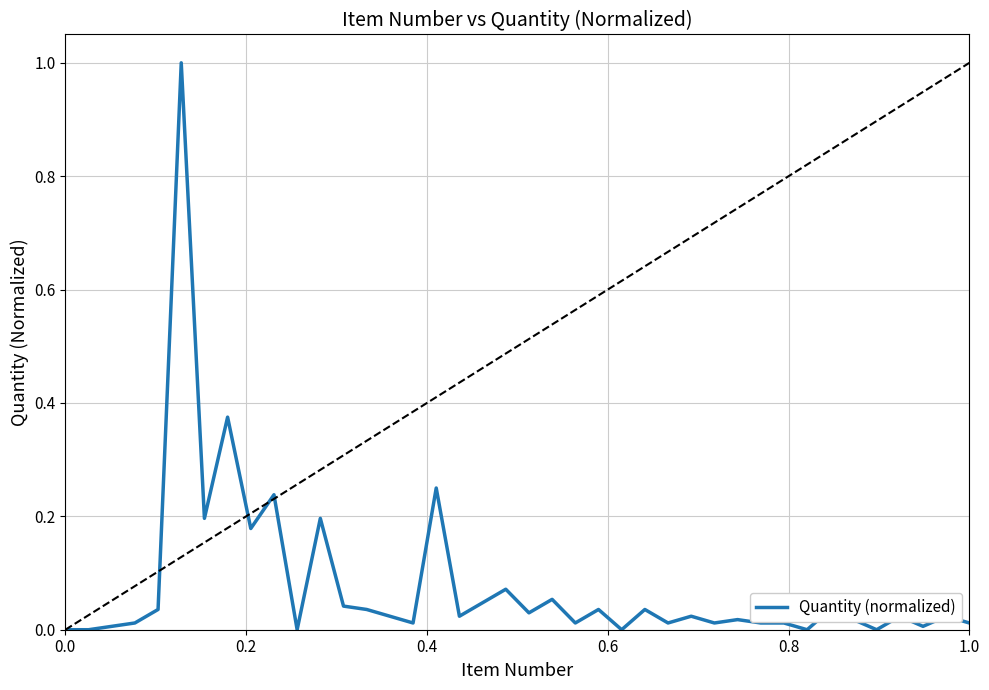

What is the maximum value shown in the chart?

1.0